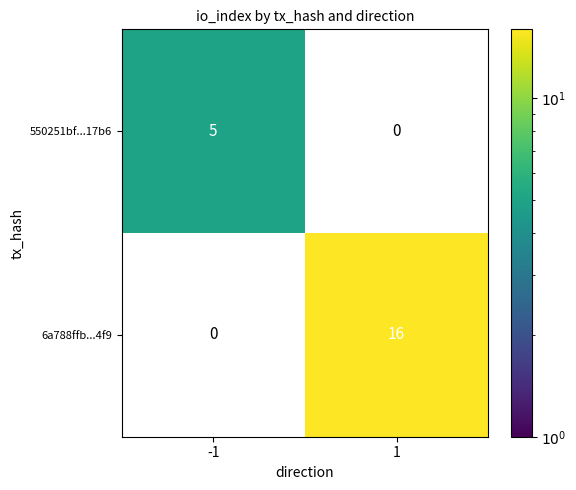

Count the number of data series in this chart.

2